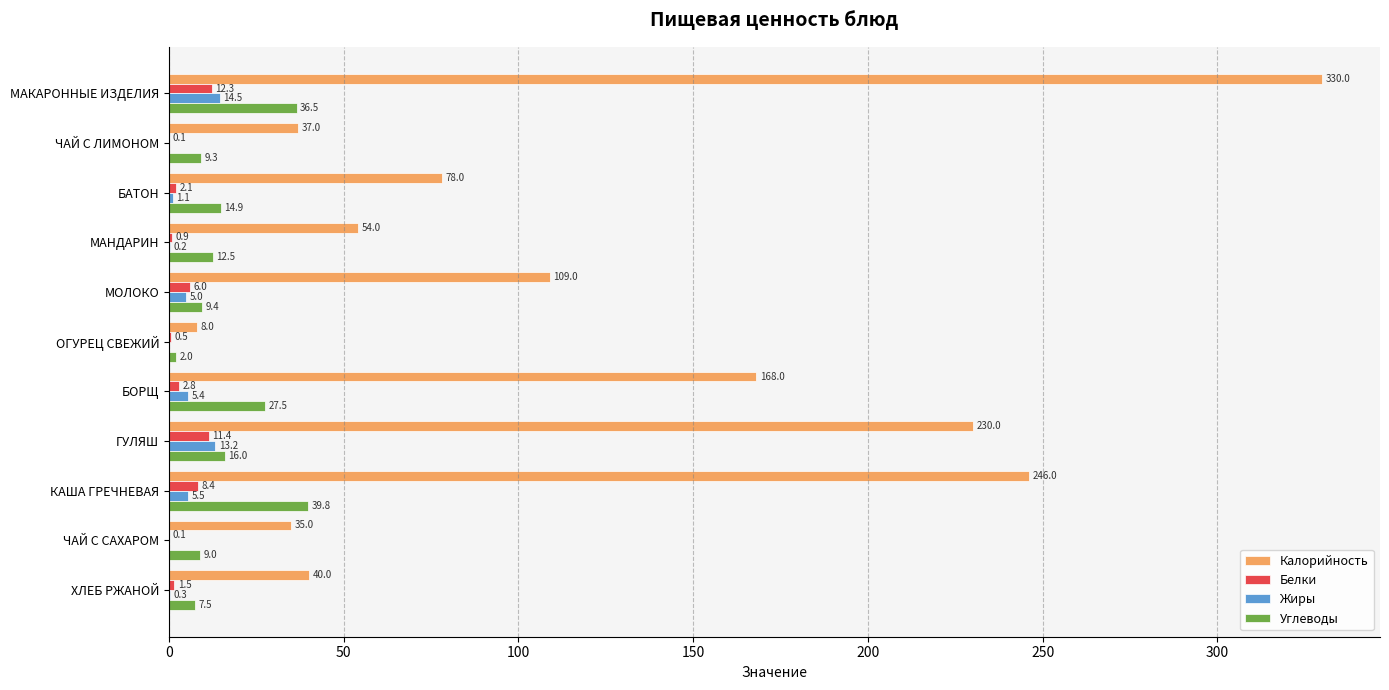

Which series has the largest range (max minus min)?

Калорийность